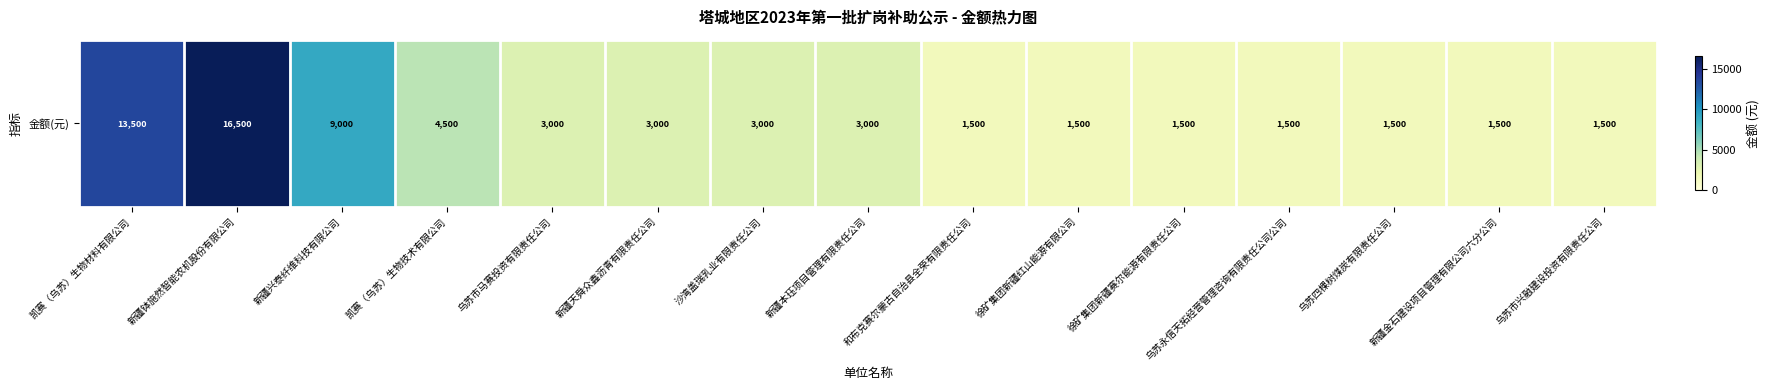

Reading left to right, list all the values displayed in this chart.

13500	16500	9000	4500	3000	3000	3000	3000	1500	1500	1500	1500	1500	1500	1500